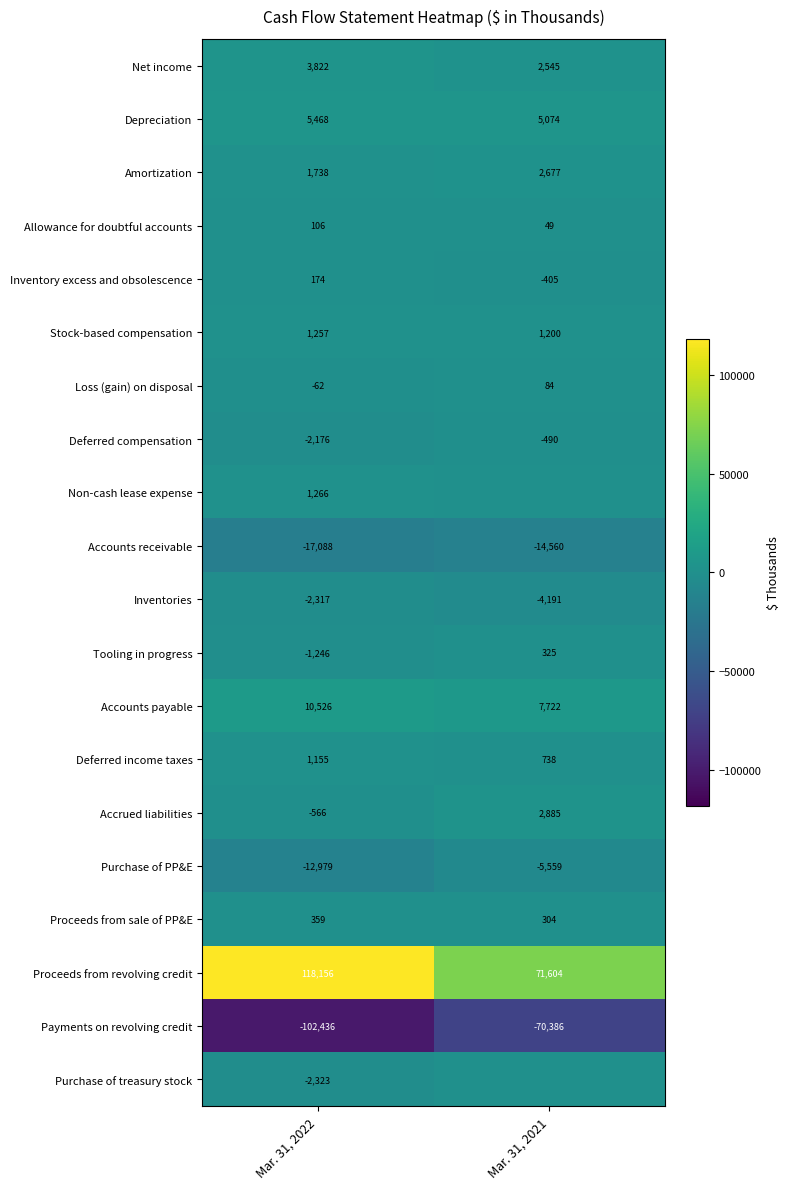

Rank the series at Mar. 31, 2022 from lowest to highest value.

Payments on revolving credit, Accounts receivable, Purchase of PP&E, Purchase of treasury stock, Inventories, Deferred compensation, Tooling in progress, Accrued liabilities, Loss (gain) on disposal, Allowance for doubtful accounts, Inventory excess and obsolescence, Proceeds from sale of PP&E, Deferred income taxes, Stock-based compensation, Non-cash lease expense, Amortization, Net income, Depreciation, Accounts payable, Proceeds from revolving credit